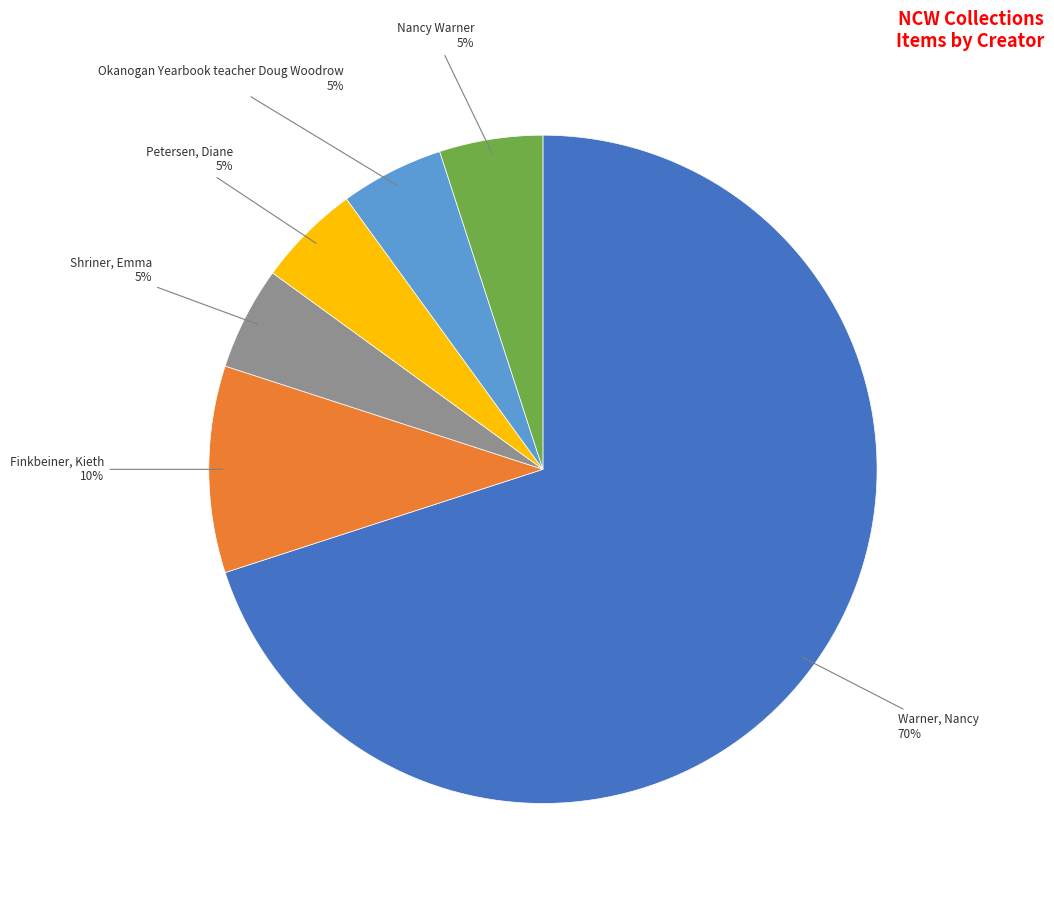

Does any single category account for the majority?

Yes